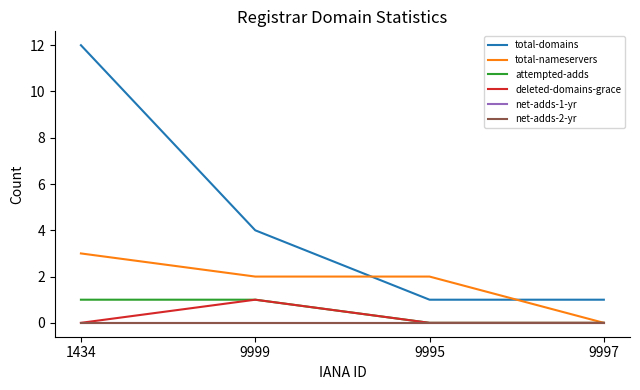

Reading left to right, extract all data points from this chart.

total-domains: 12	4	1	1
total-nameservers: 3	2	2	0
attempted-adds: 1	1	0	0
deleted-domains-grace: 0	1	0	0
net-adds-1-yr: 0	0	0	0
net-adds-2-yr: 0	0	0	0